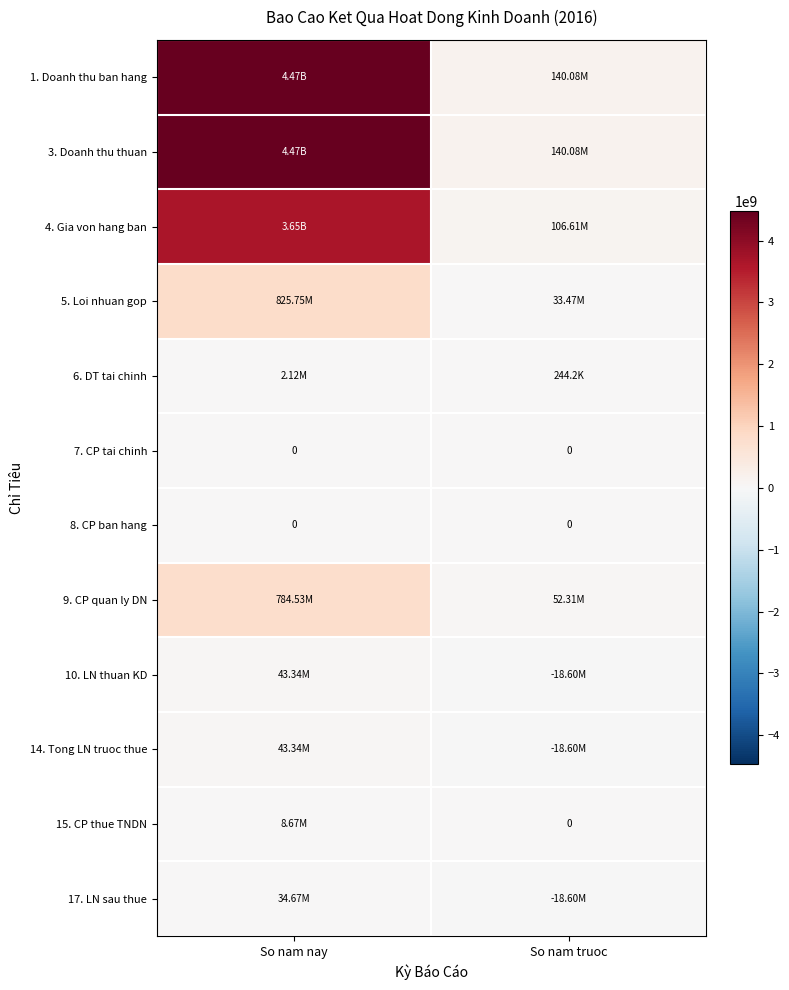

What is the difference between the highest and lowest values at So nam truoc?

158674315